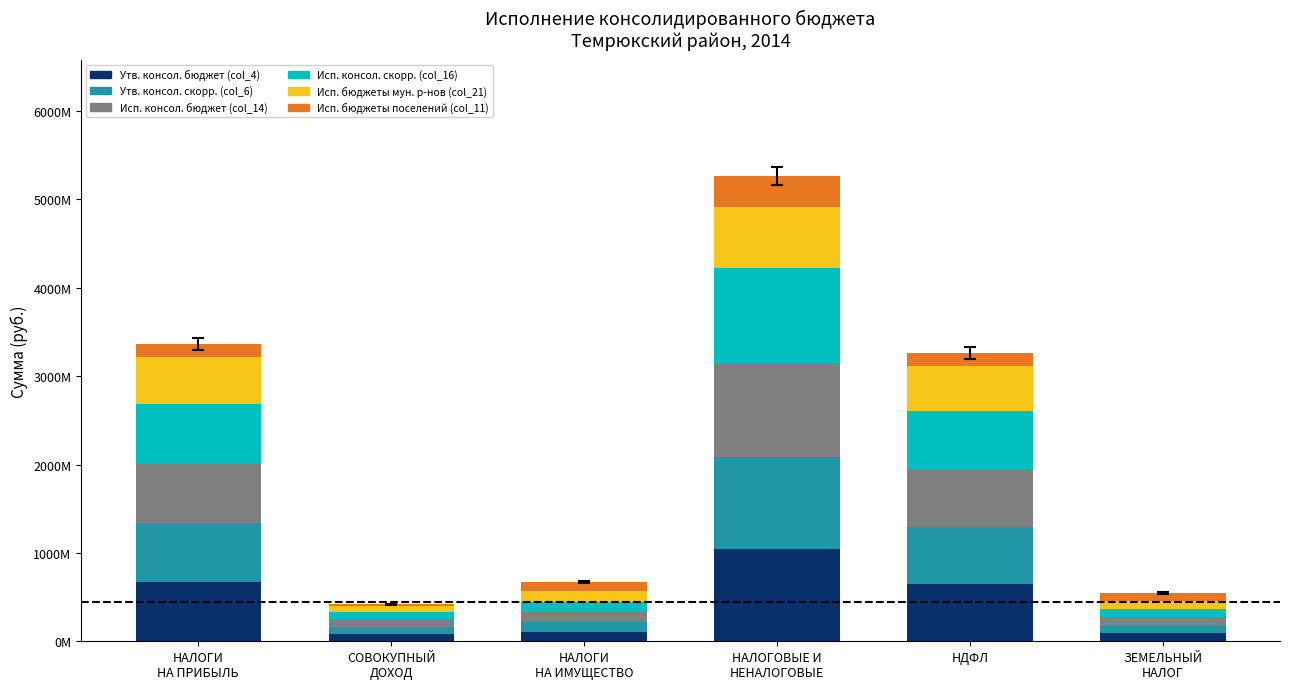

What are all the series names shown in the legend?

Утв. консол. бюджет (col_4), Утв. консол. скорр. (col_6), Исп. консол. бюджет (col_14), Исп. консол. скорр. (col_16), Исп. бюджеты мун. р-нов (col_21), Исп. бюджеты поселений (col_11)